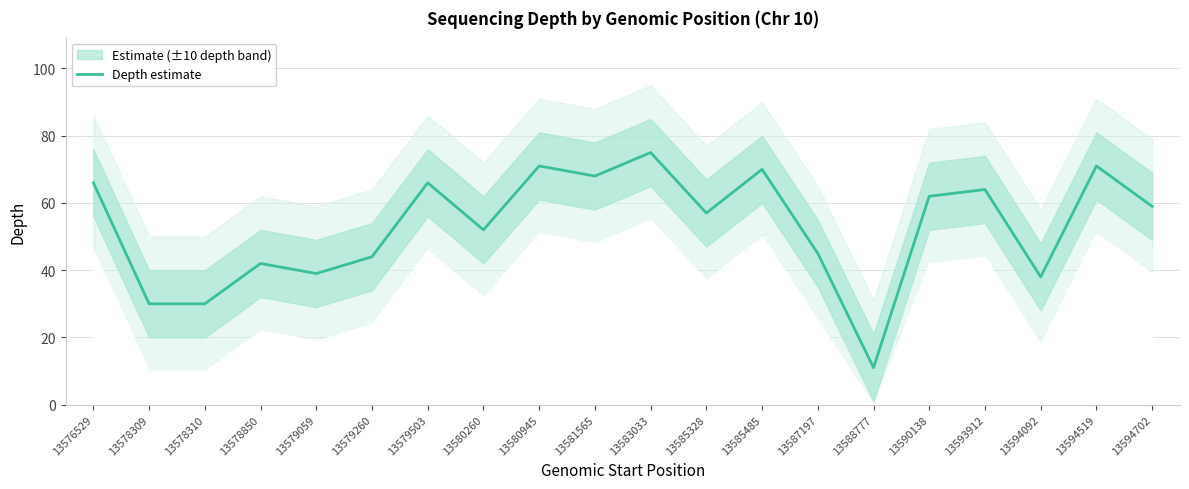

Between 13580945 and 13579260, which is larger?

13580945